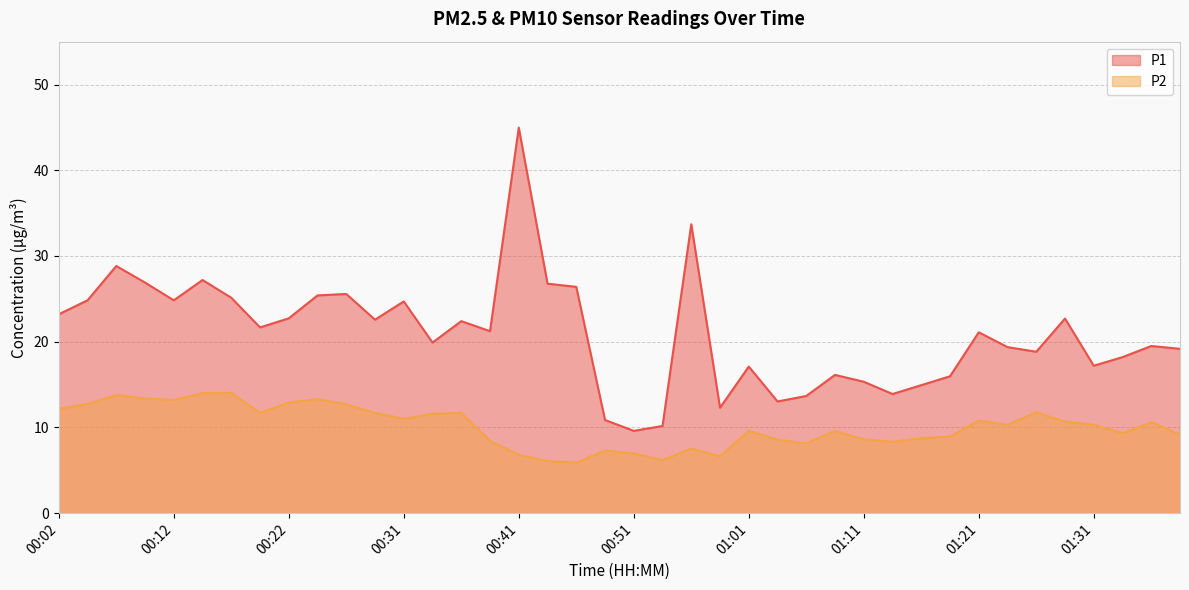

Reading right to left, list all the values displayed in this chart.

P1: 01:38=19.2	01:36=19.5	01:33=18.2	01:31=17.2	01:28=22.7	01:26=18.8	01:23=19.4	01:21=21.1	01:18=16.0	01:16=14.9	01:14=13.9	01:11=15.3	01:09=16.1	01:06=13.7	01:04=13.0	01:01=17.1	00:59=12.3	00:56=33.7	00:54=10.2	00:51=9.6	00:49=10.9	00:46=26.4	00:44=26.8	00:41=45.0	00:39=21.2	00:36=22.4	00:34=19.9	00:31=24.7	00:29=22.6	00:26=25.6	00:24=25.4	00:22=22.7	00:19=21.7	00:17=25.1	00:14=27.2	00:12=24.8	00:09=26.9	00:07=28.8	00:04=24.8	00:02=23.2
P2: 01:38=9.2	01:36=10.6	01:33=9.3	01:31=10.3	01:28=10.7	01:26=11.8	01:23=10.3	01:21=10.8	01:18=8.9	01:16=8.7	01:14=8.3	01:11=8.6	01:09=9.6	01:06=8.1	01:04=8.6	01:01=9.6	00:59=6.6	00:56=7.5	00:54=6.2	00:51=7.0	00:49=7.3	00:46=5.9	00:44=6.1	00:41=6.8	00:39=8.4	00:36=11.7	00:34=11.6	00:31=11.0	00:29=11.7	00:26=12.7	00:24=13.3	00:22=12.9	00:19=11.7	00:17=14.0	00:14=14.0	00:12=13.2	00:09=13.4	00:07=13.8	00:04=12.7	00:02=12.2